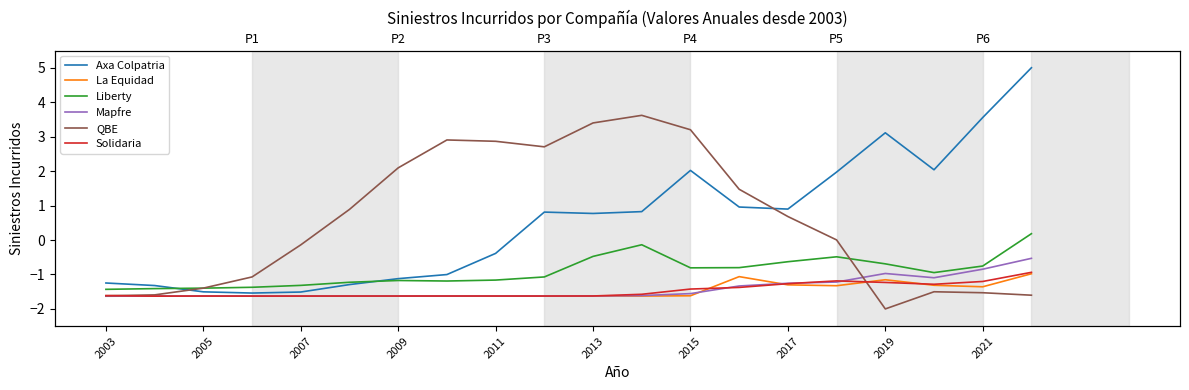

How many interior local peaks does the La Equidad series have?

2